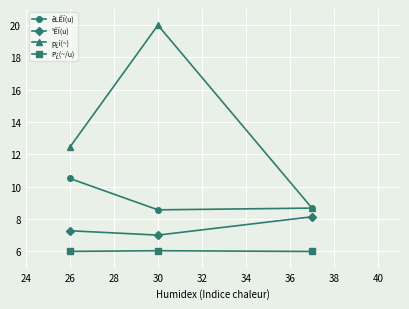

Reading right to left, transcribe all the data shown in this chart.

êLÊÏ(u): 8.7	8.6	10.5
°ÊÏ(u): 8.1	7.0	7.3
p¿i(~): 8.7	20.0	12.5
P¿(~/u): 6.0	6.0	6.0